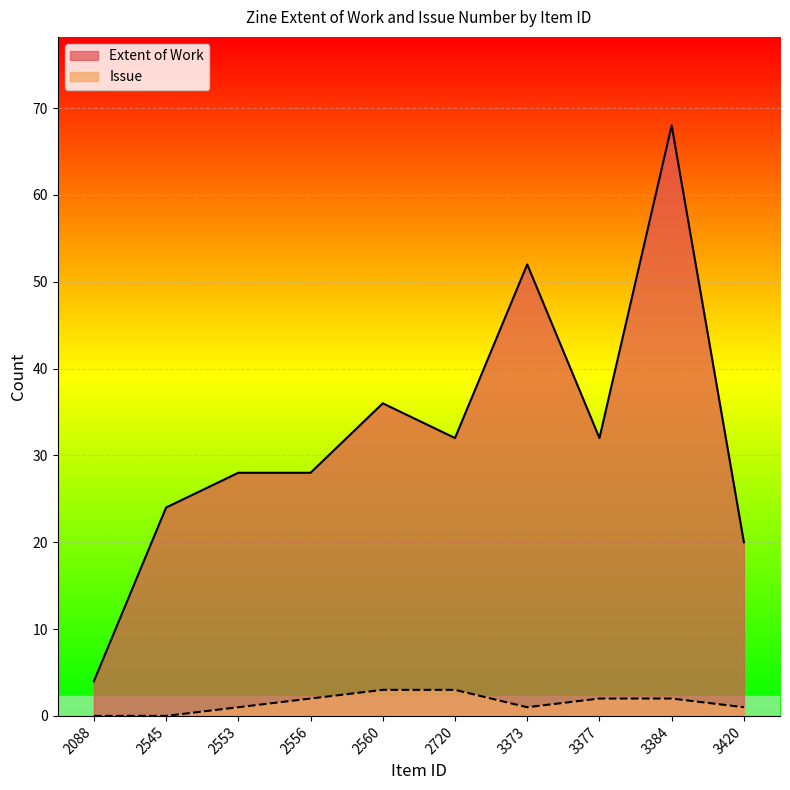

Which has a higher value, 2560 or 3377?

2560